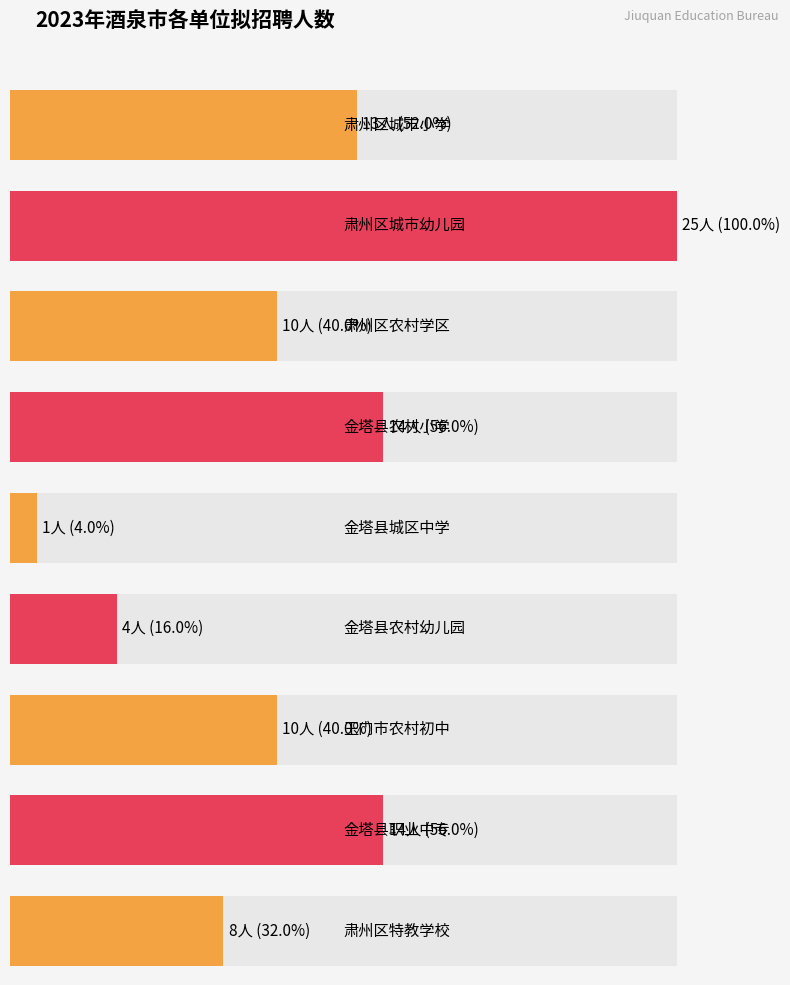

What is the change in value from 肃州区农村学区 to 肃州区特教学校?

-2